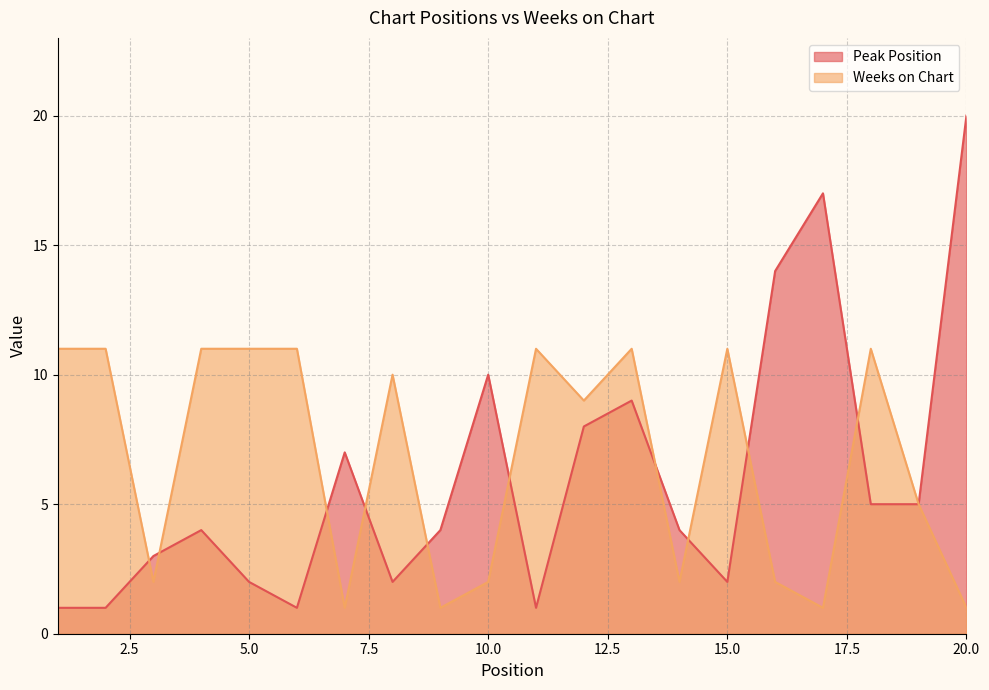

Between 9 and 1, which is larger?

9